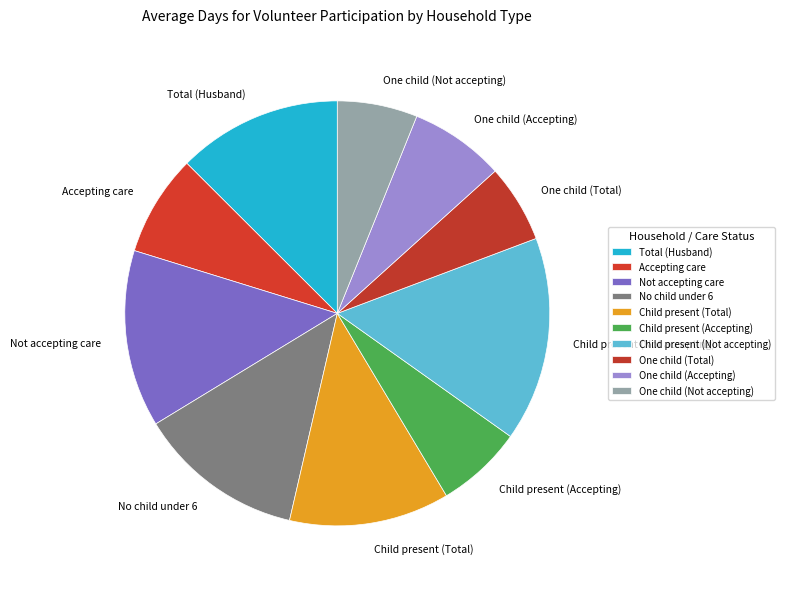

Between Total (Husband) and One child (Accepting), which is larger?

Total (Husband)